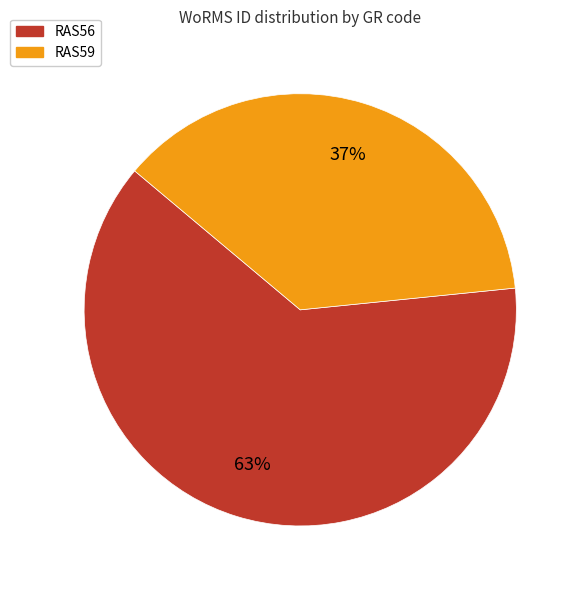

Do RAS59 and RAS56 together represent more than half of the pie?

Yes